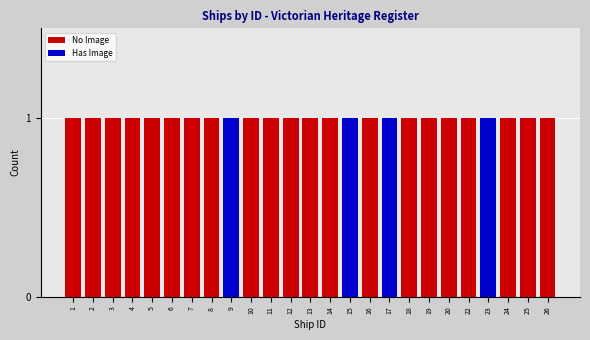

The value of No Image at 4 is 2. True or false?

False